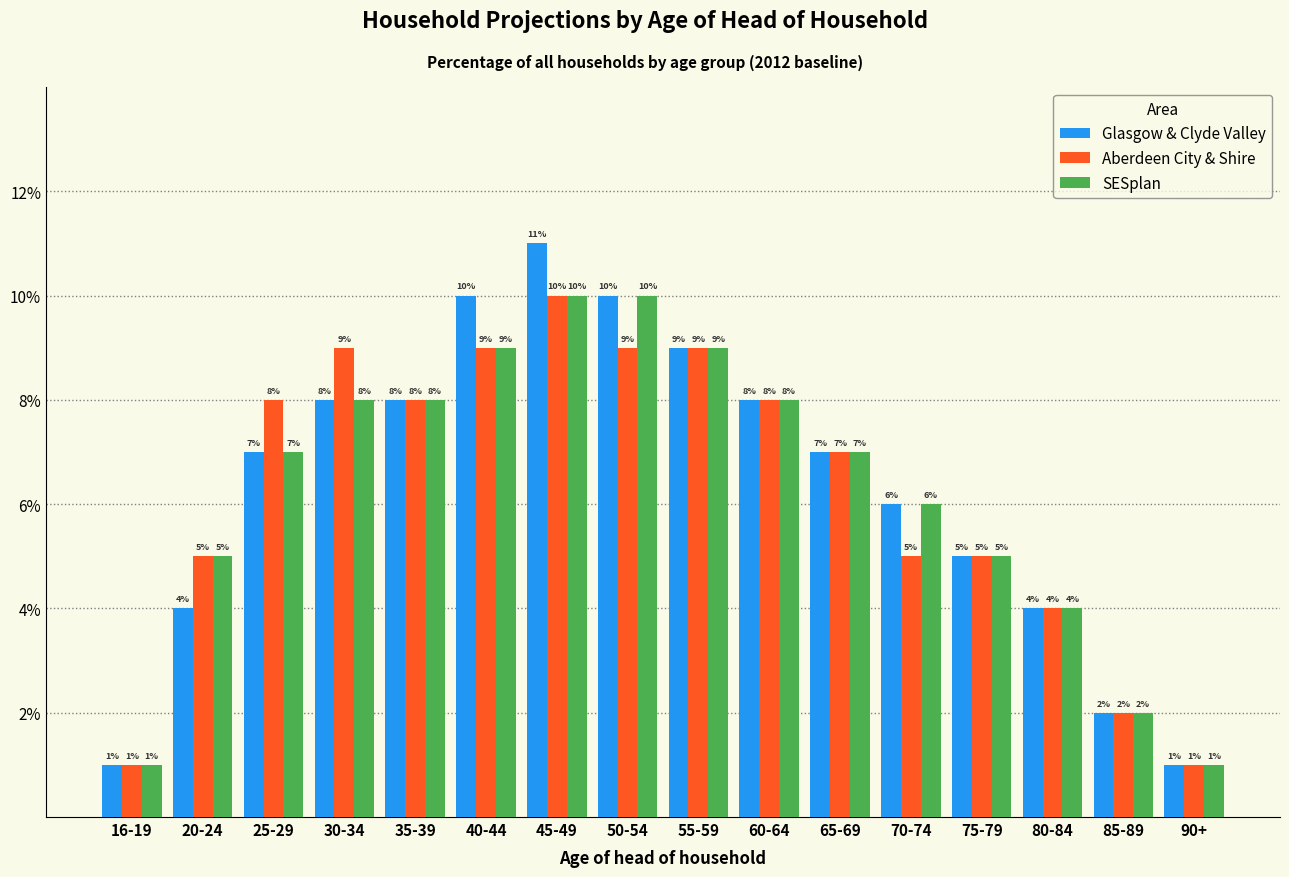

What are all the series names shown in the legend?

Glasgow & Clyde Valley, Aberdeen City & Shire, SESplan